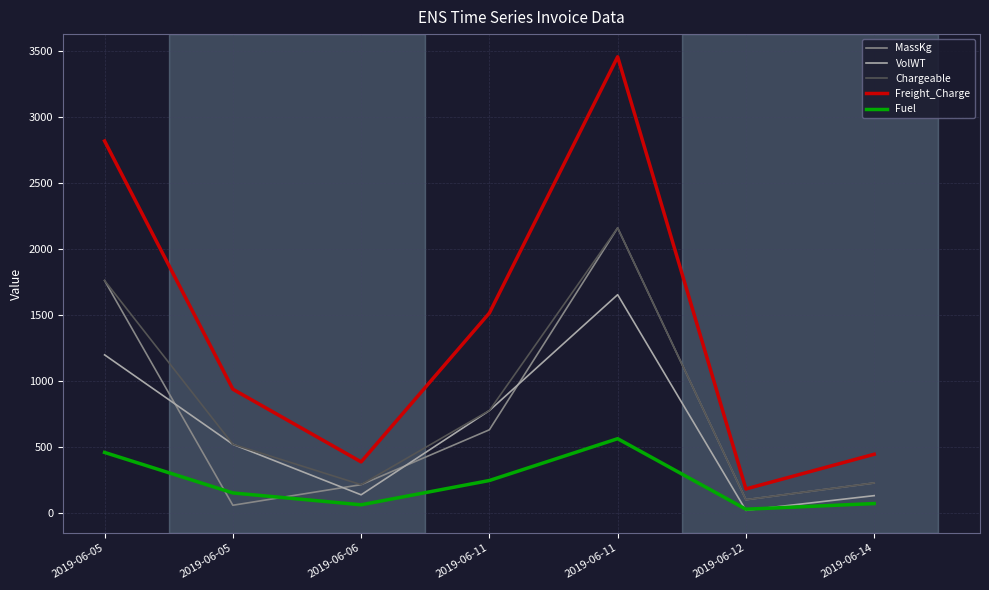

Is it true that Chargeable equals 455.8 at 2019-06-05?

False